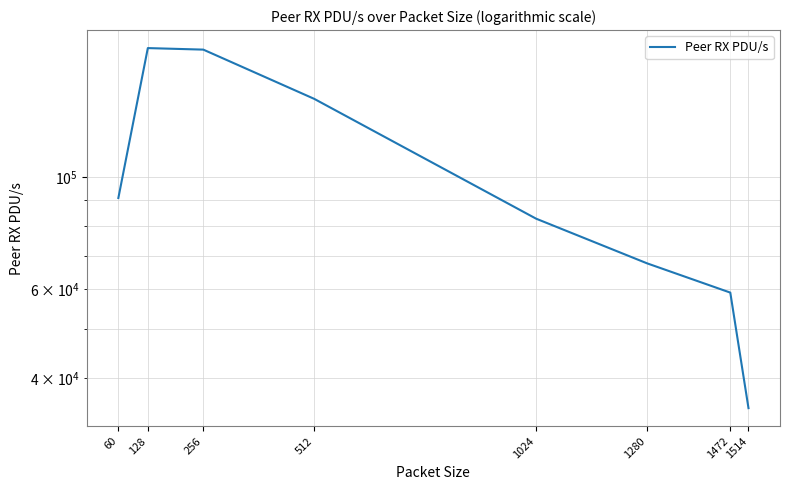

Reading left to right, what are all the values shown in this chart?

91031	180574	179314	143185	82822	67536	59086	34851